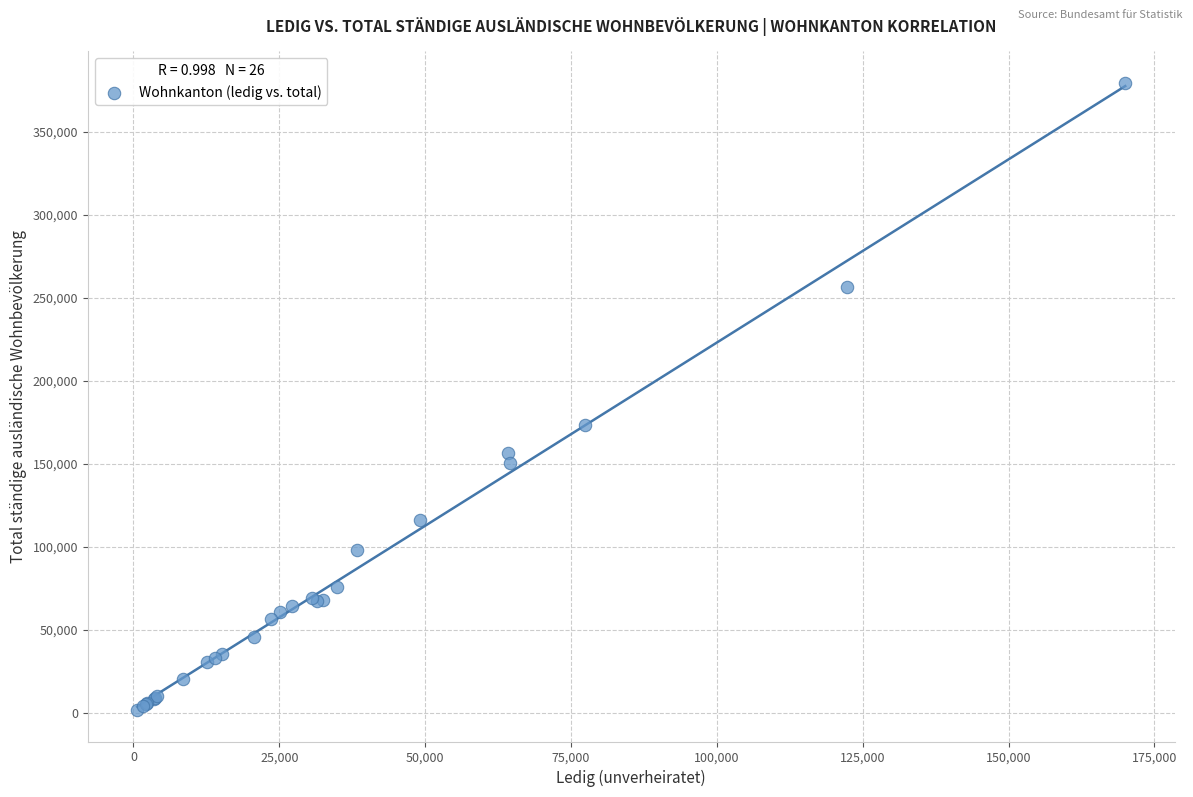

What Y value in the scatter plot is closest to 190519?

173555